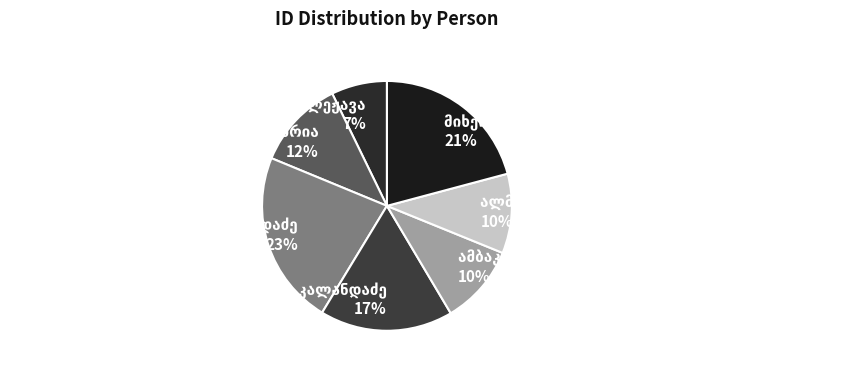

How many segments does this pie chart have?

7